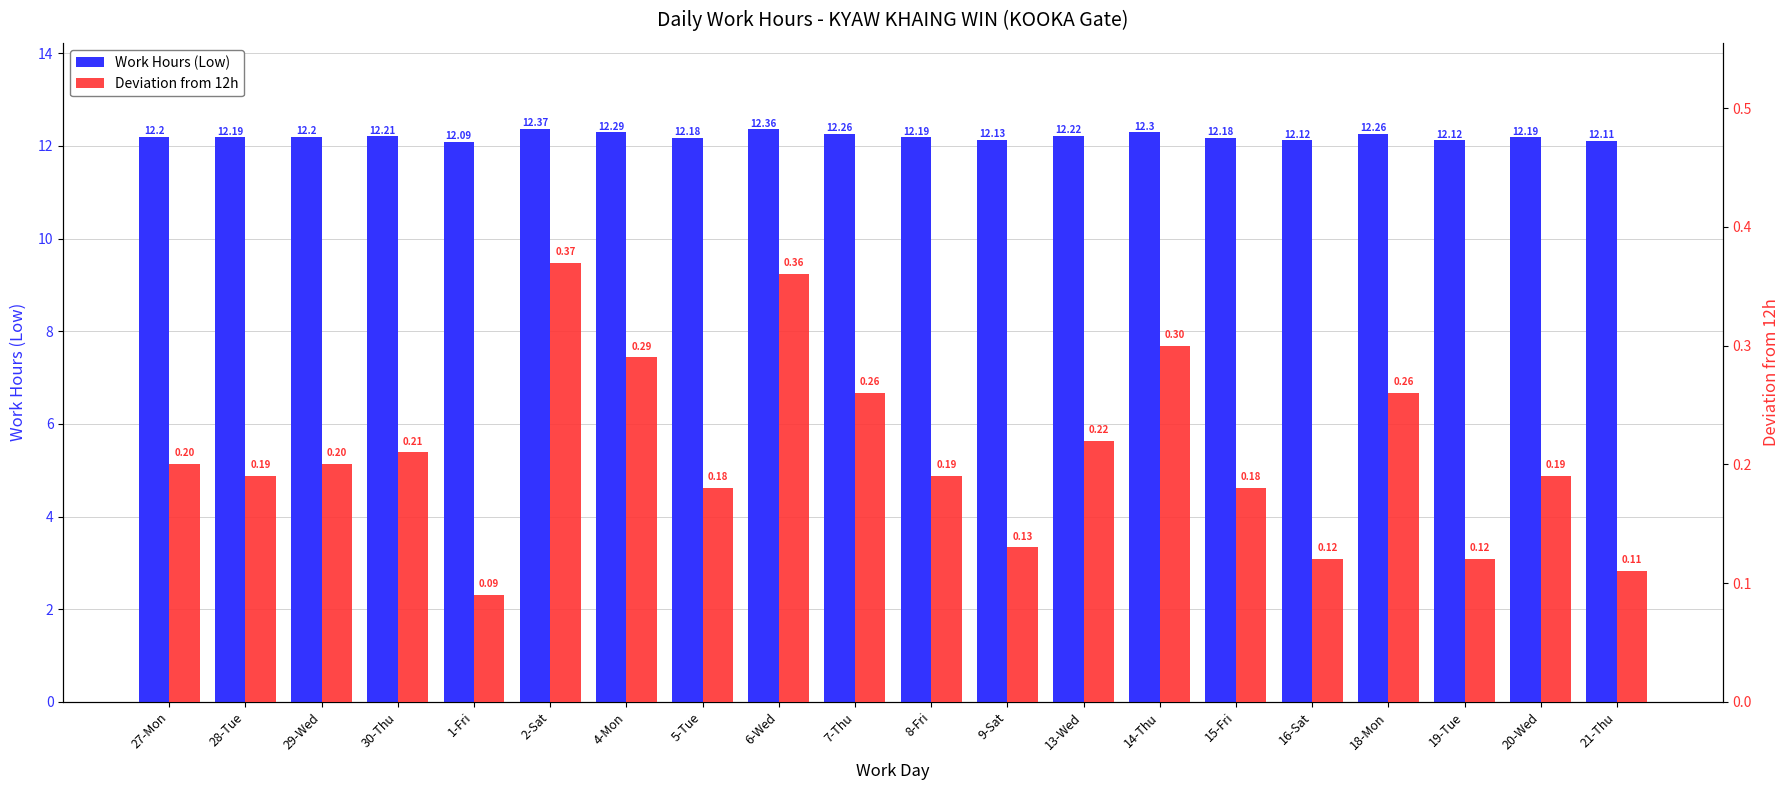

Which series has the largest total across all categories?

Work Hours (Low)